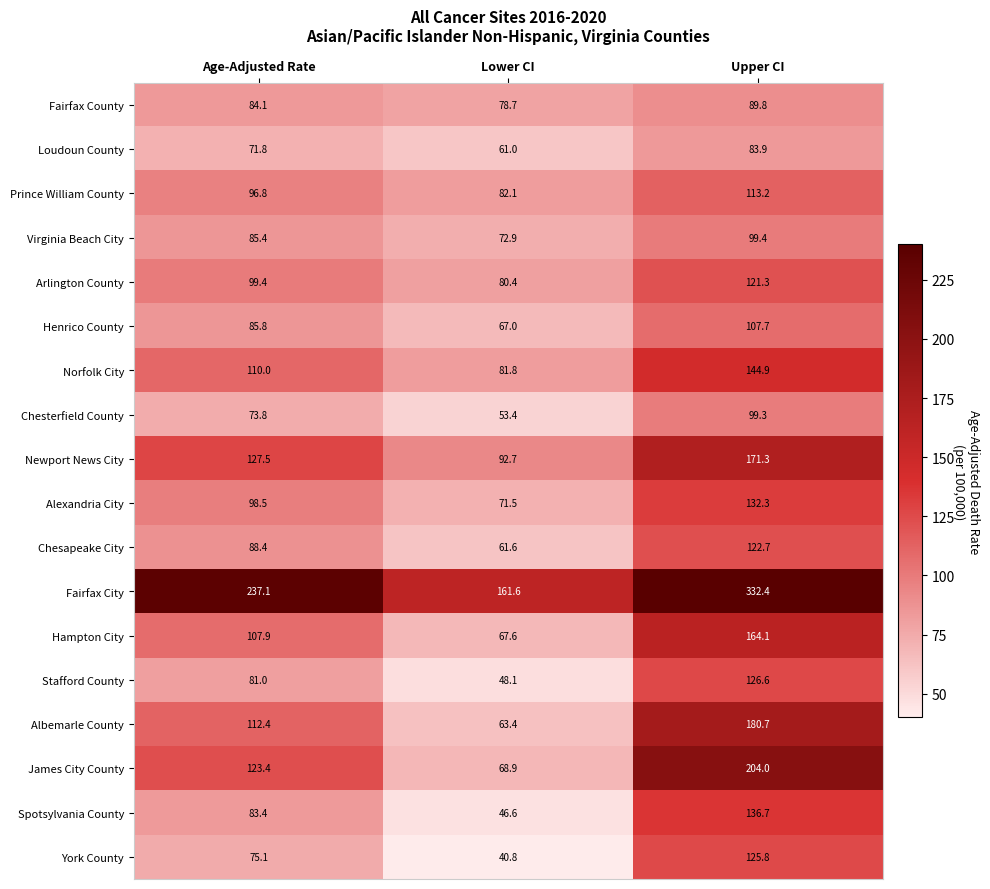

Count the number of categories in the chart.

3